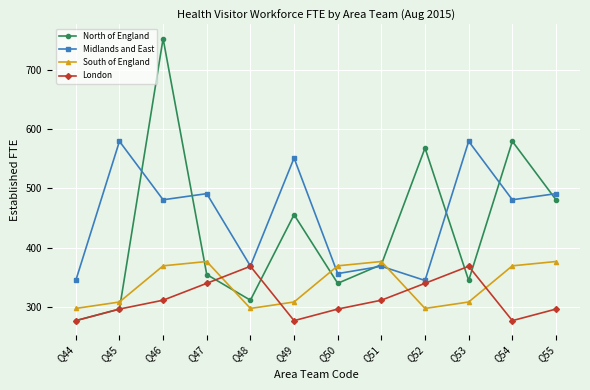

After their last crossing, which series has the higher values: South of England or Midlands and East?

Midlands and East